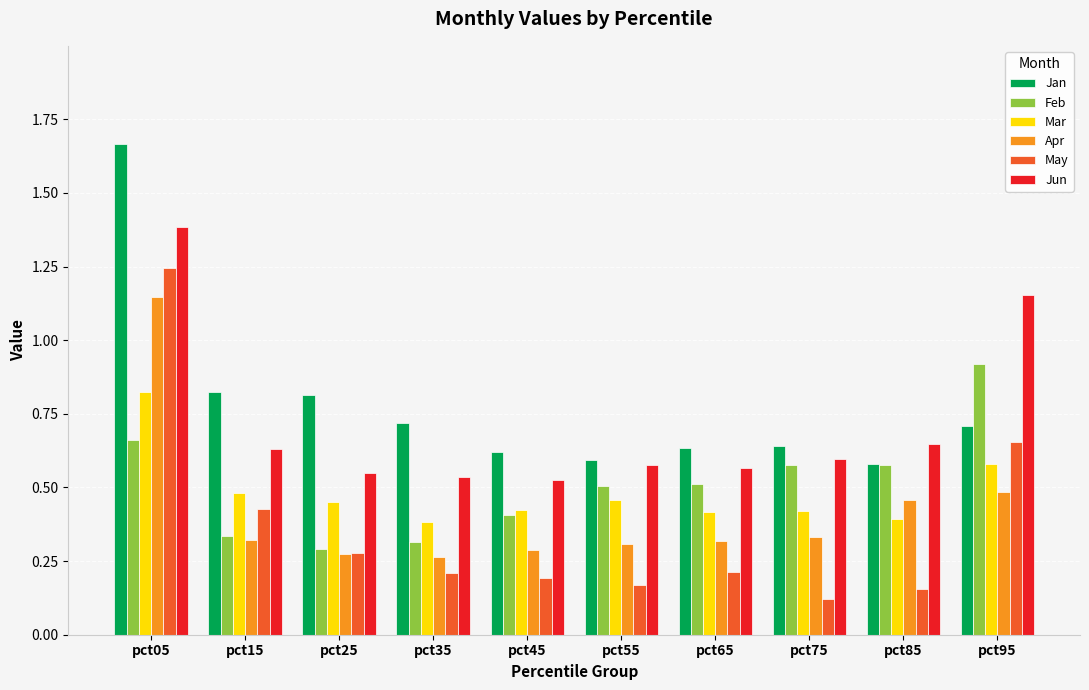

The Jan series shows 1.4 at pct15. True or false?

False